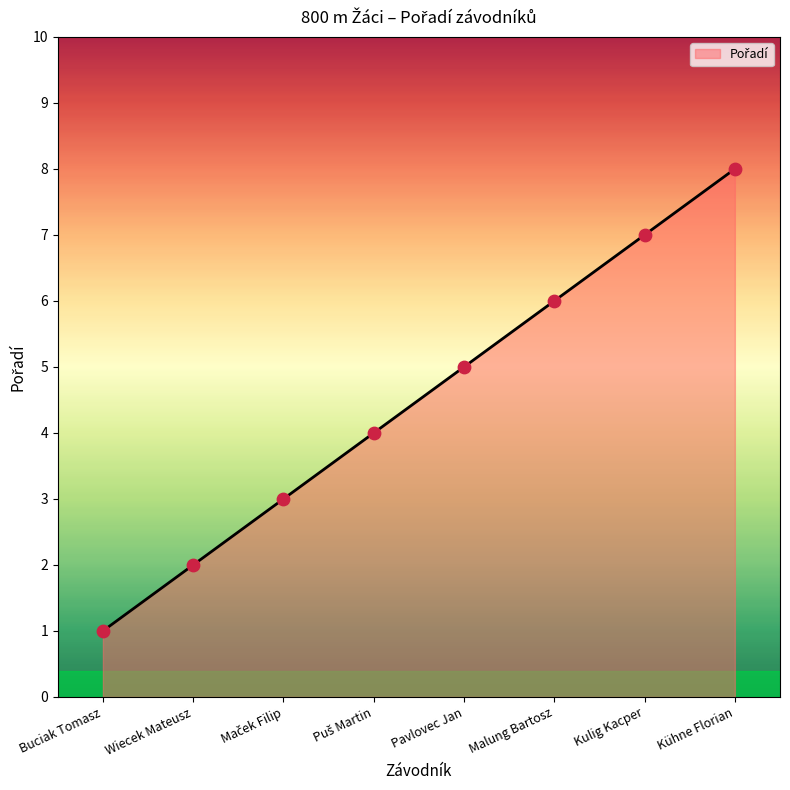

What is the ratio of the value at Buciak Tomasz to the value at Wiecek Mateusz?

0.5